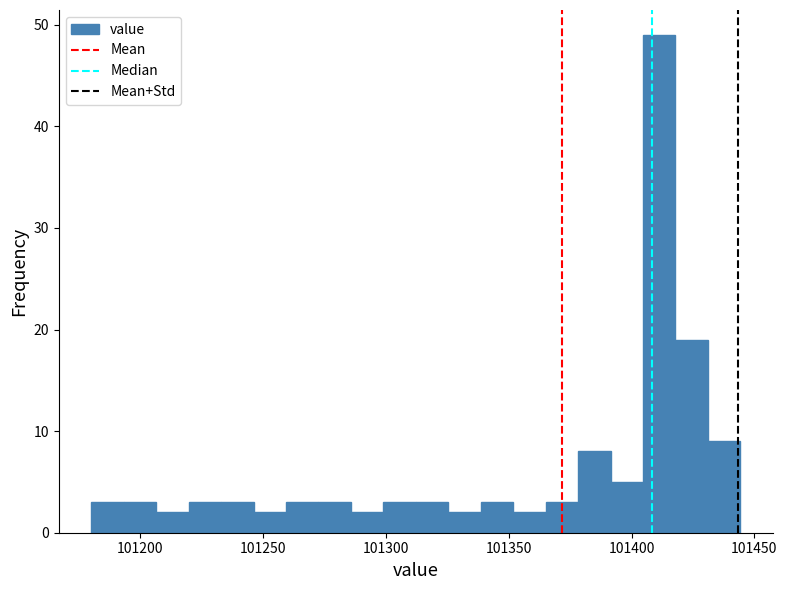

Read against the x-axis, roughly where is the centre of the tallest bar?

101410